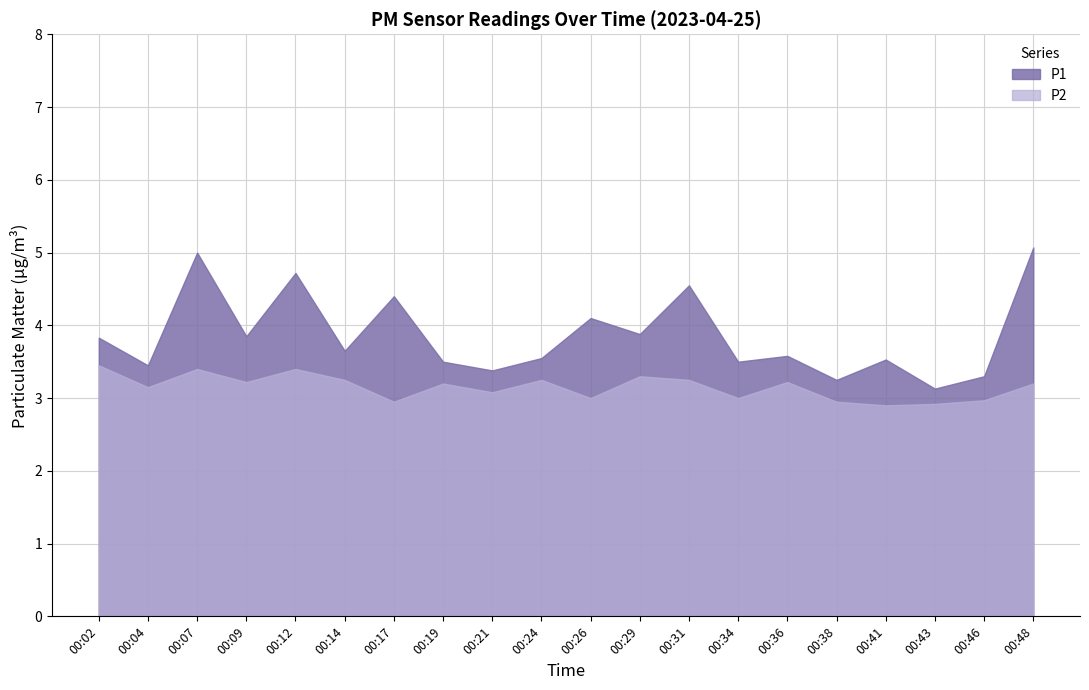

List the series in order of their overall mean, lowest first.

P2, P1